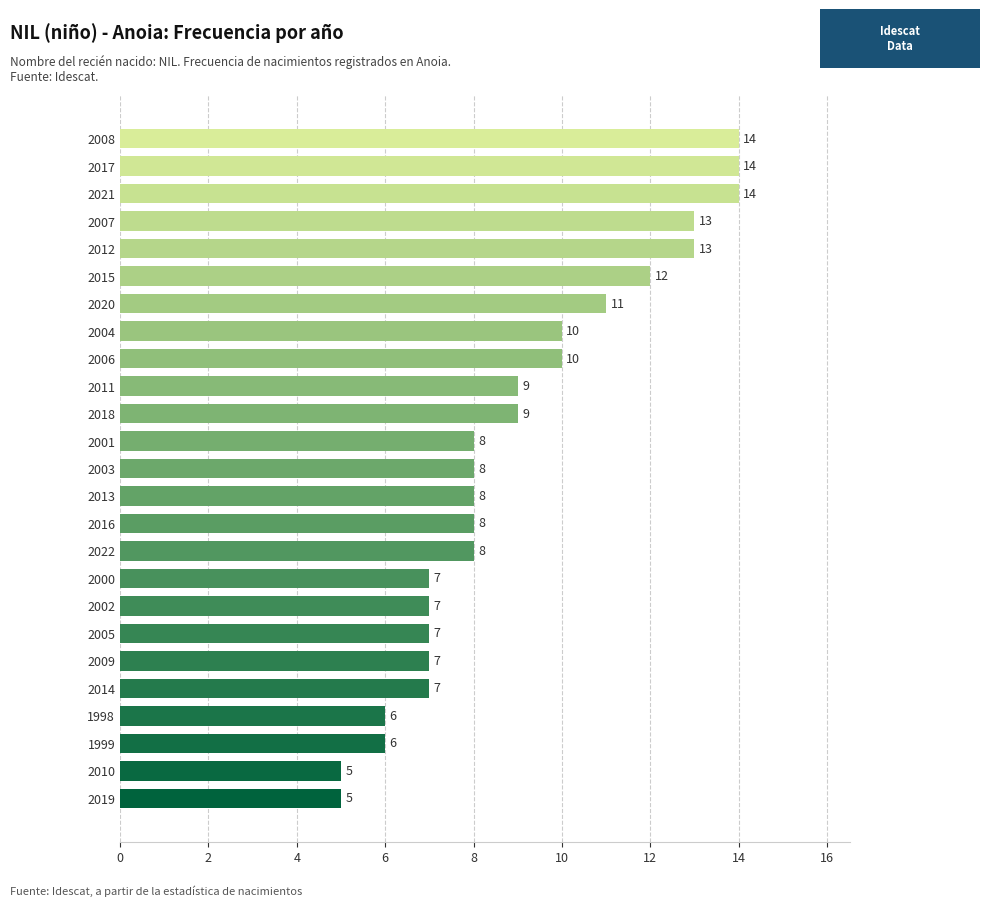

What is the change in value from 2001 to 2018?

+1